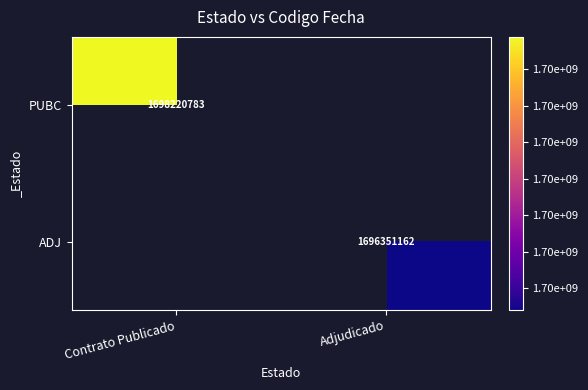

At how many categories does at least one series exceed 1697747873?

1